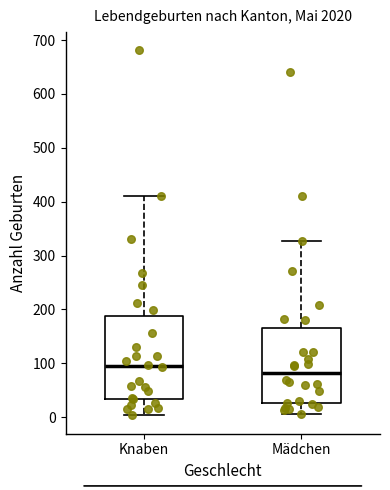

Which box's median line is the highest?

Knaben